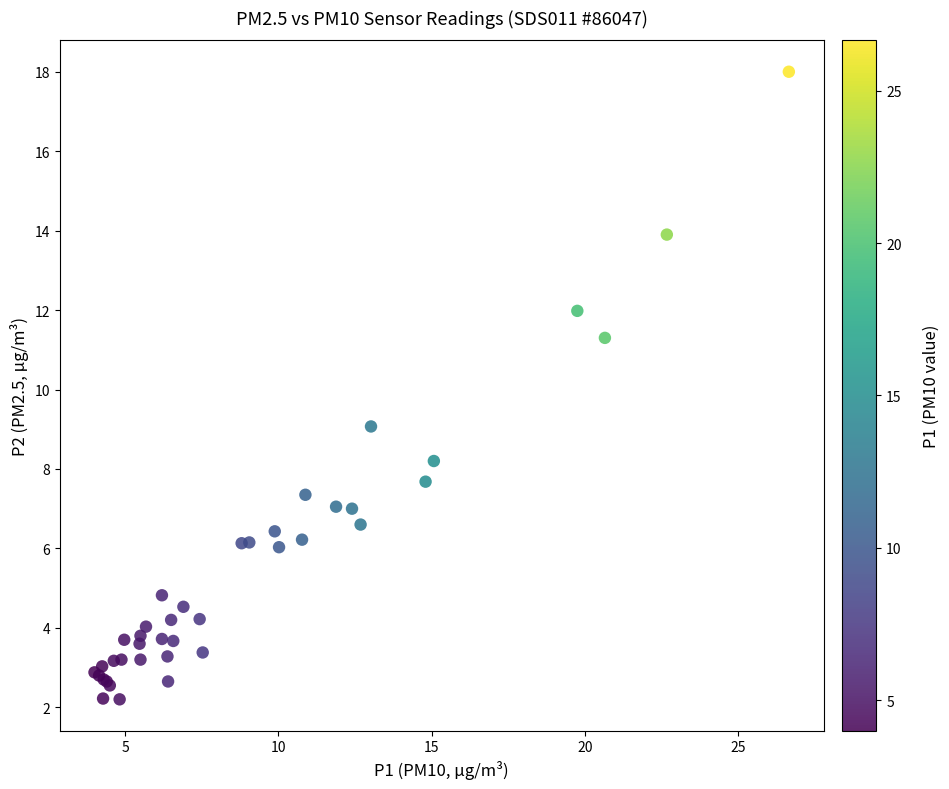

What Y value in the scatter plot is closest to 10?

9.1